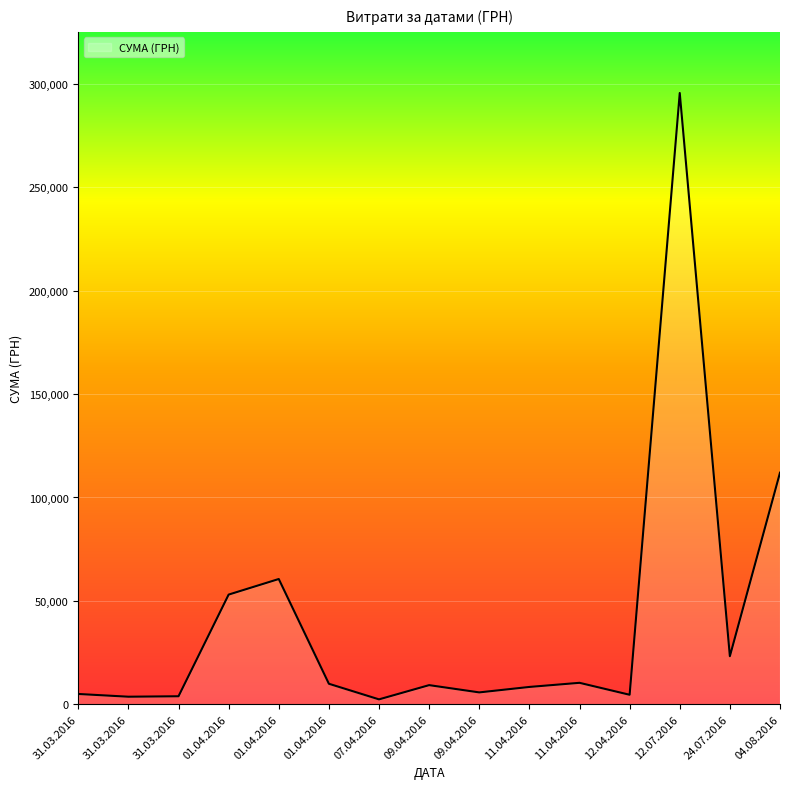

What is the approximate value at 01.04.2016?

60564.6